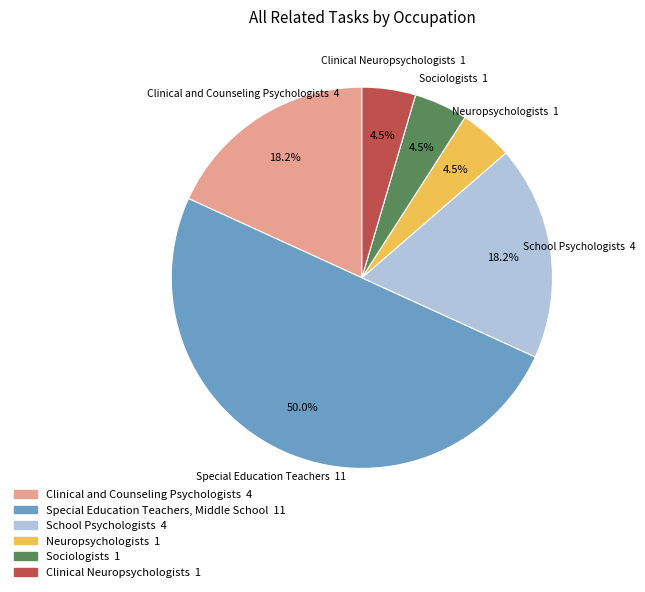

How many slices are in this pie chart?

6